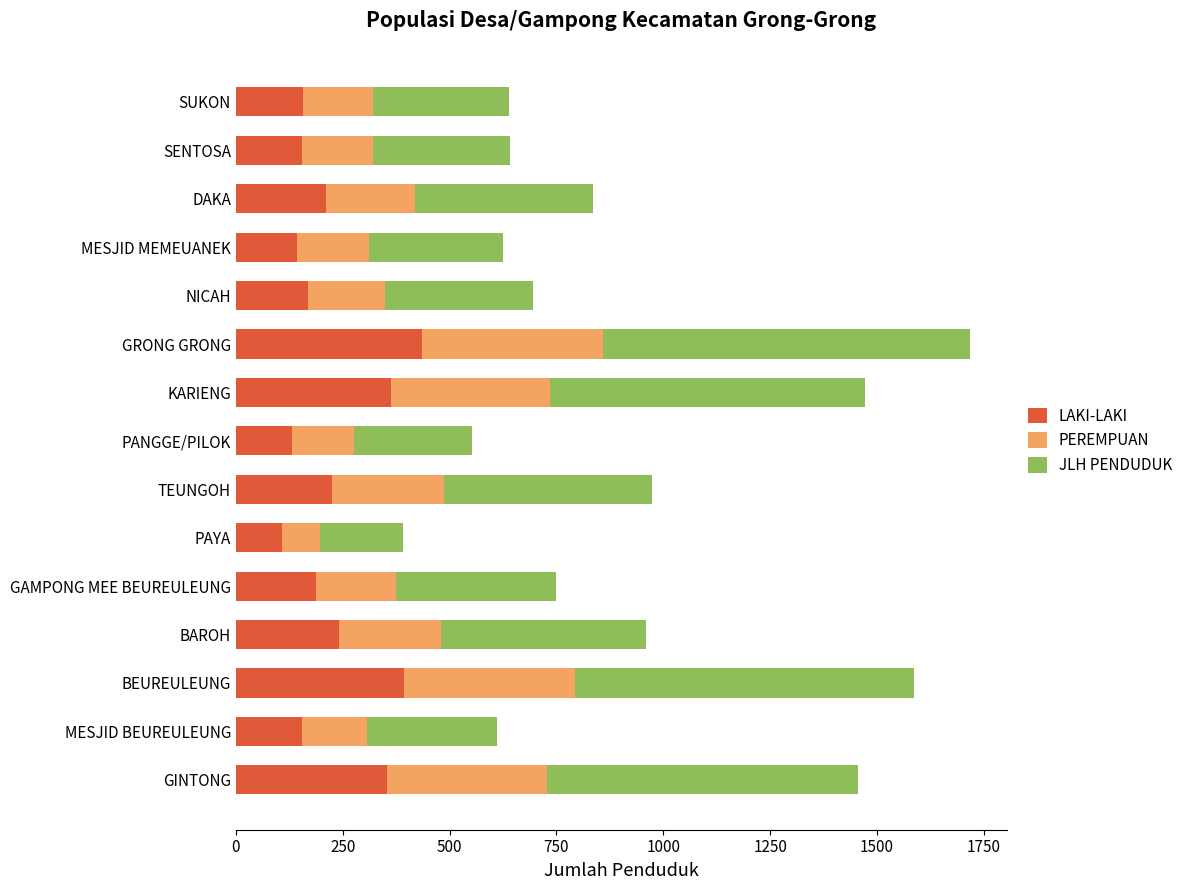

The value of LAKI-LAKI at KARIENG is 364. True or false?

True